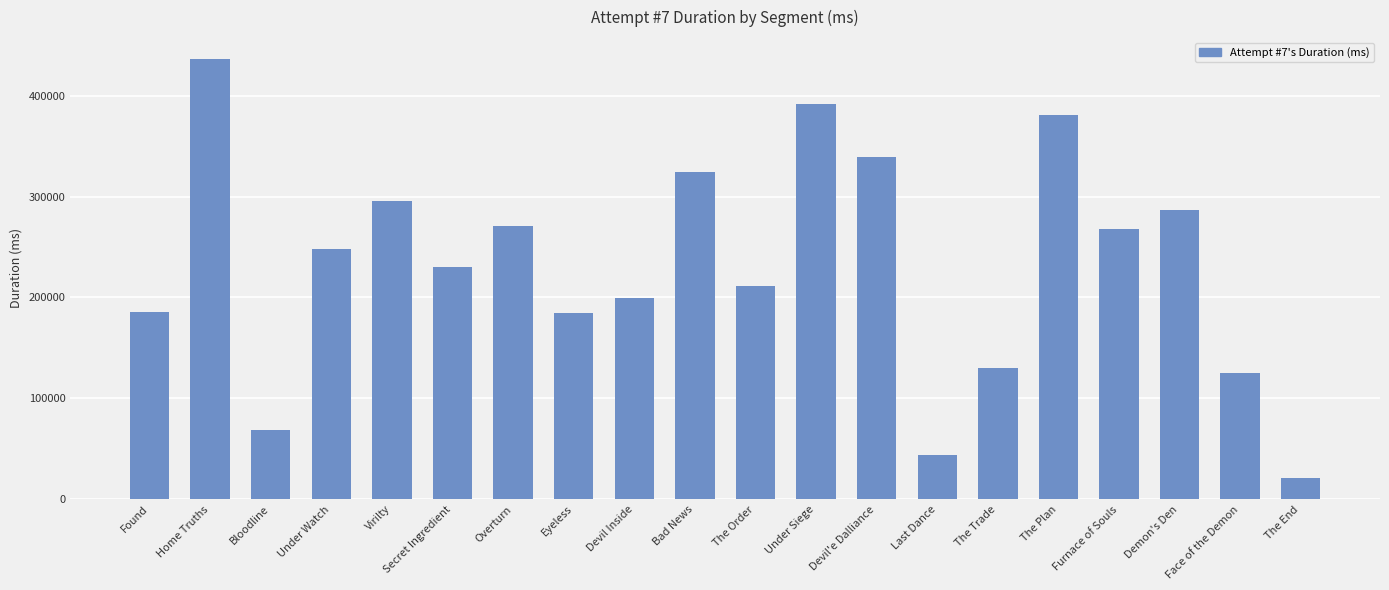

Which category has the highest value across all series?

Home Truths